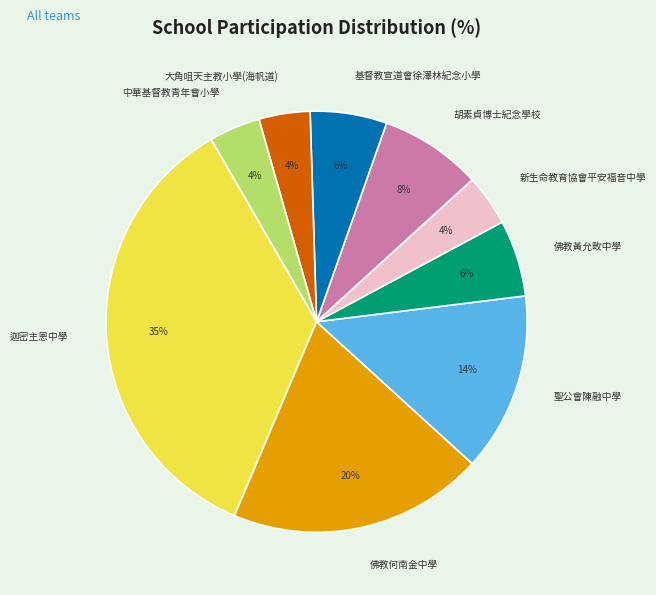

Is 基督教宣道會徐澤林紀念小學 the majority of the pie?

No